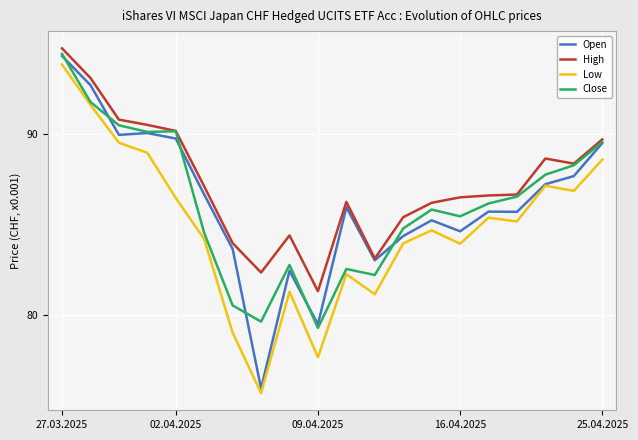

What are all the series names shown in the legend?

Open, High, Low, Close